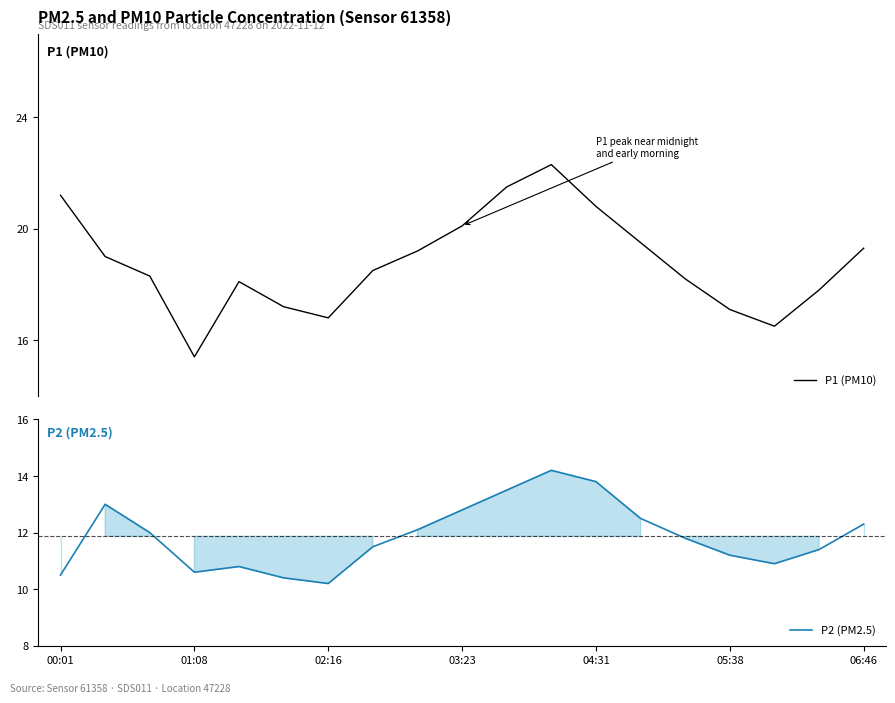

What is the difference between the maximum and minimum values in the P2 (PM2.5) series?

4.0